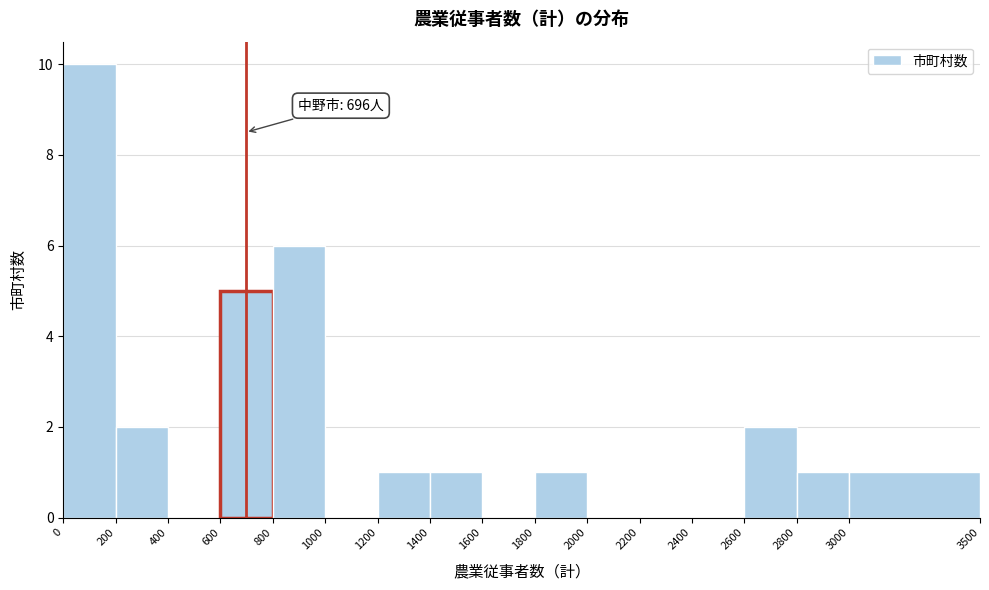

Over which range of the x-axis is the bar tallest?

0 to 200